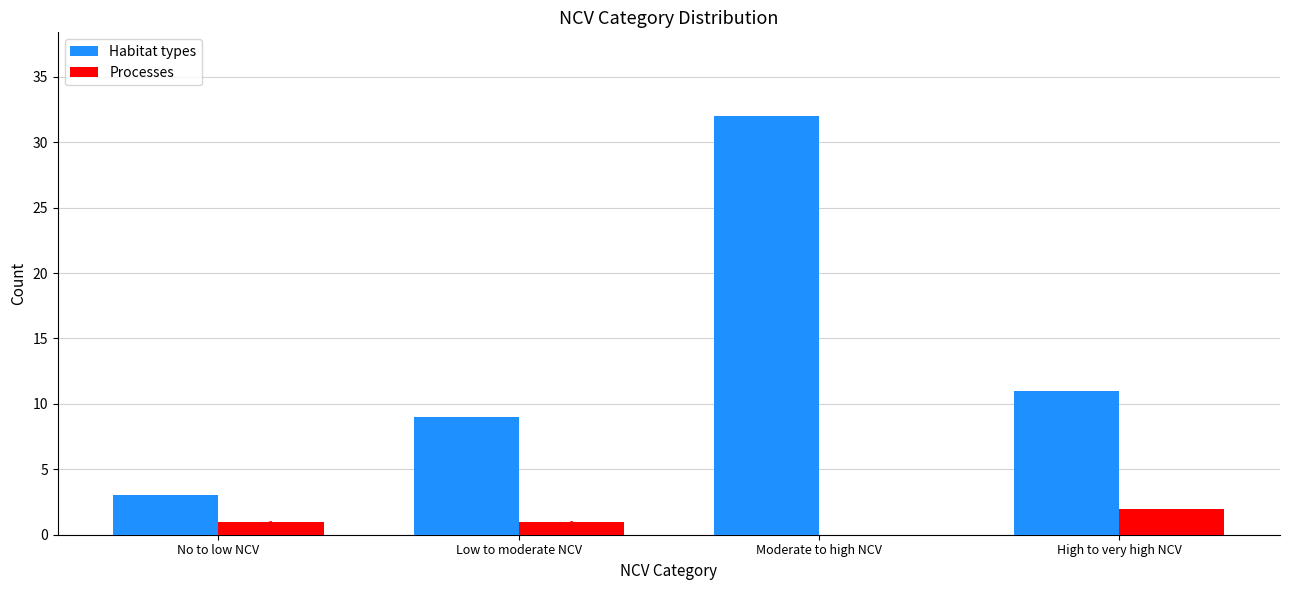

The Habitat types series shows 9 at Low to moderate NCV. True or false?

True